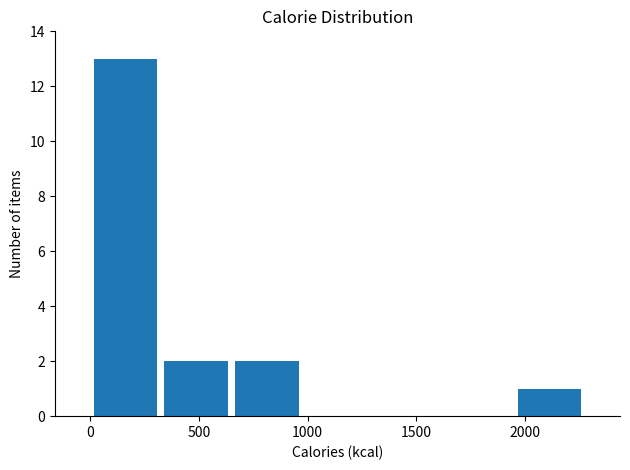

What is the height of the bar covering 650 to 950 on the x-axis? Neither the bar edges nor the heights are printed on the chart, so give them approximately, as read against the axes.

2